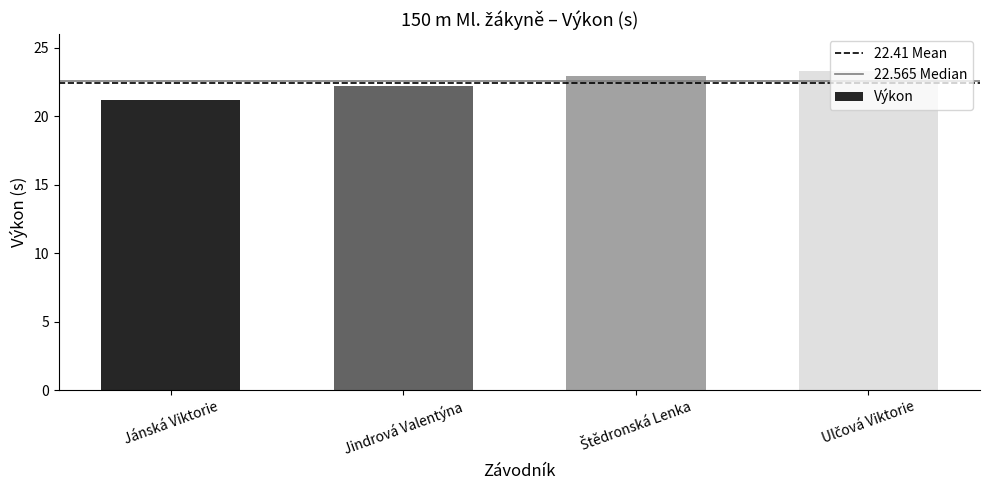

What is the label of the 3rd bar from the right?

Jindrová Valentýna